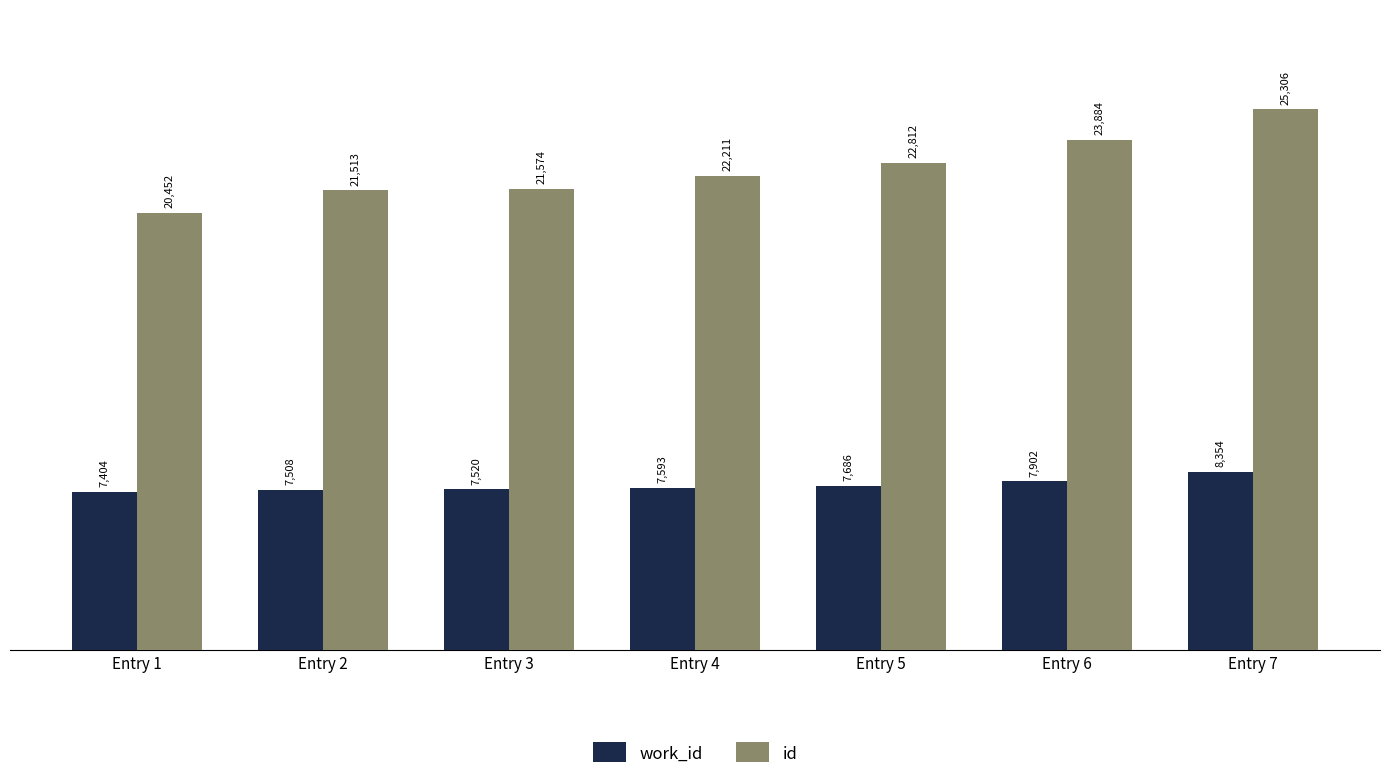

How many groups of bars are there?

7